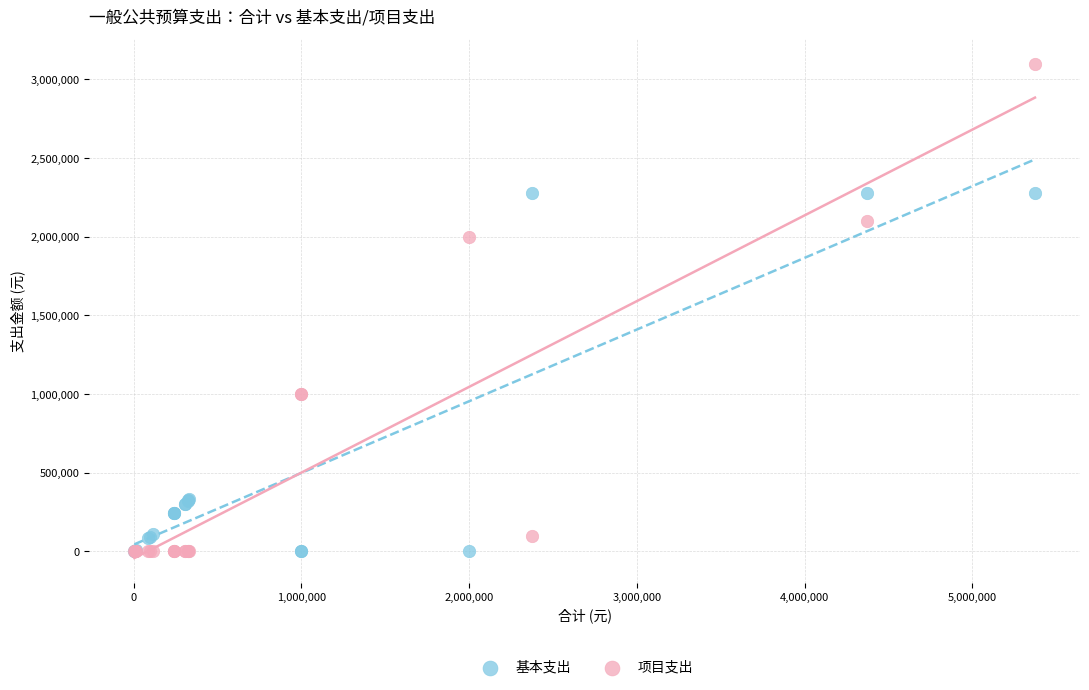

Across all series, what Y value is closest to 1549000?

1998000.0